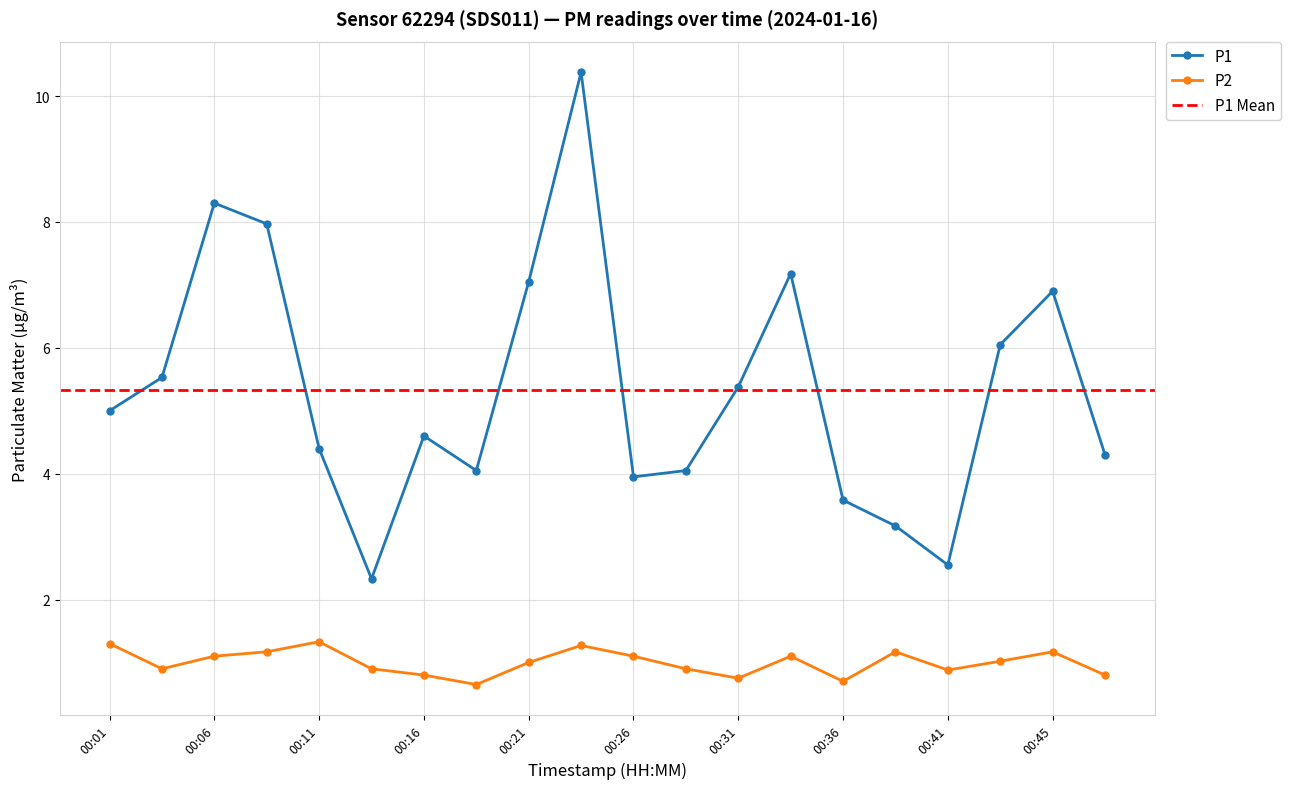

The value of P2 at 00:45 is 1.9. True or false?

False